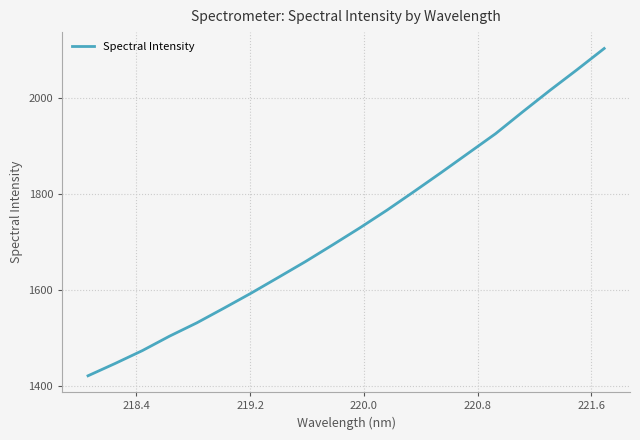

What is the greatest value displayed?

2104.3